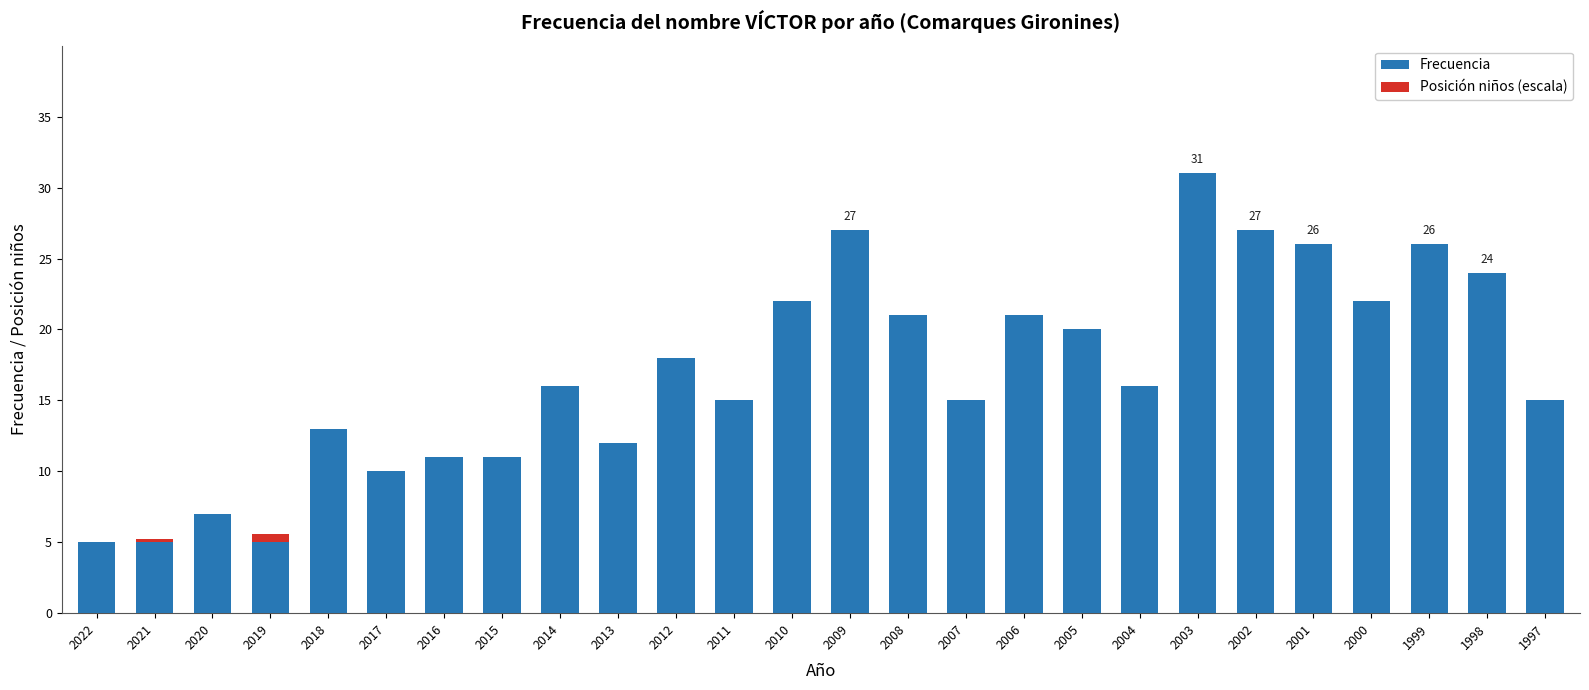

Is it true that Frecuencia equals 8.5 at 2019?

False